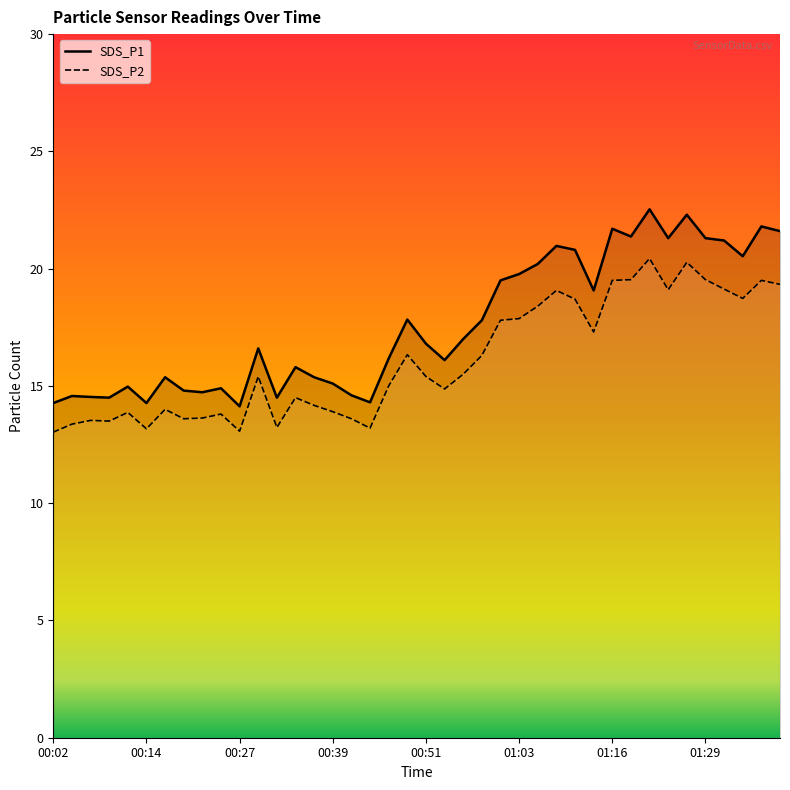

What is the value of the SDS_P1 point at the 4th from the left?

14.5